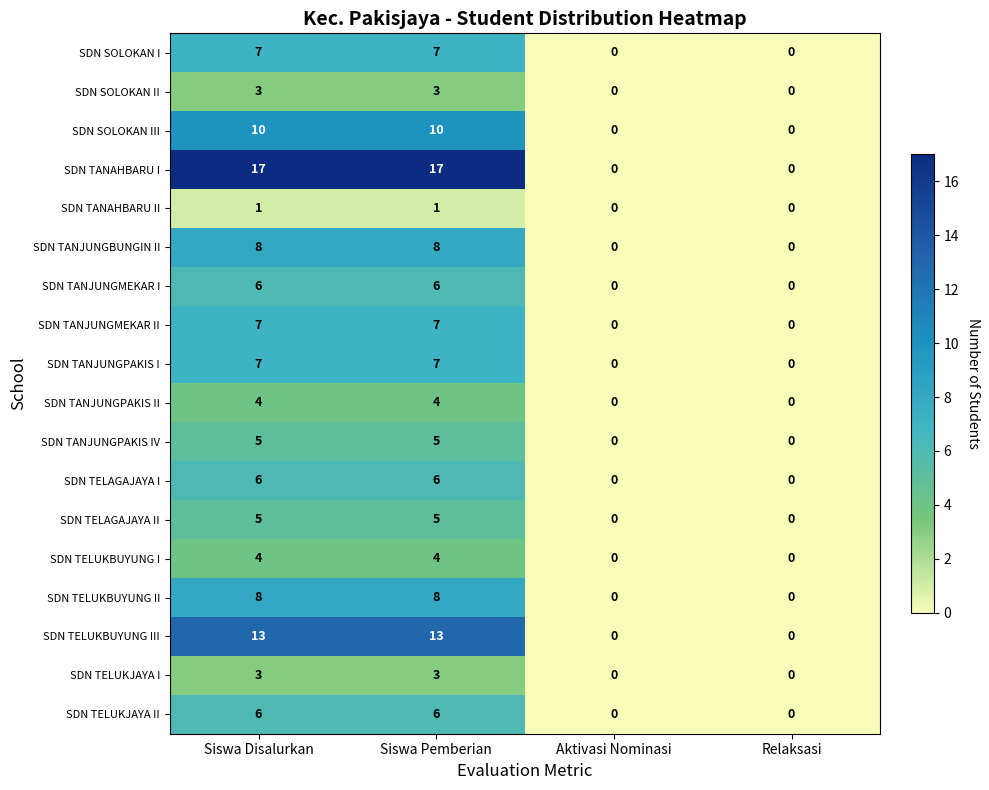

What is the spread (max minus min) of values at Siswa Disalurkan?

16